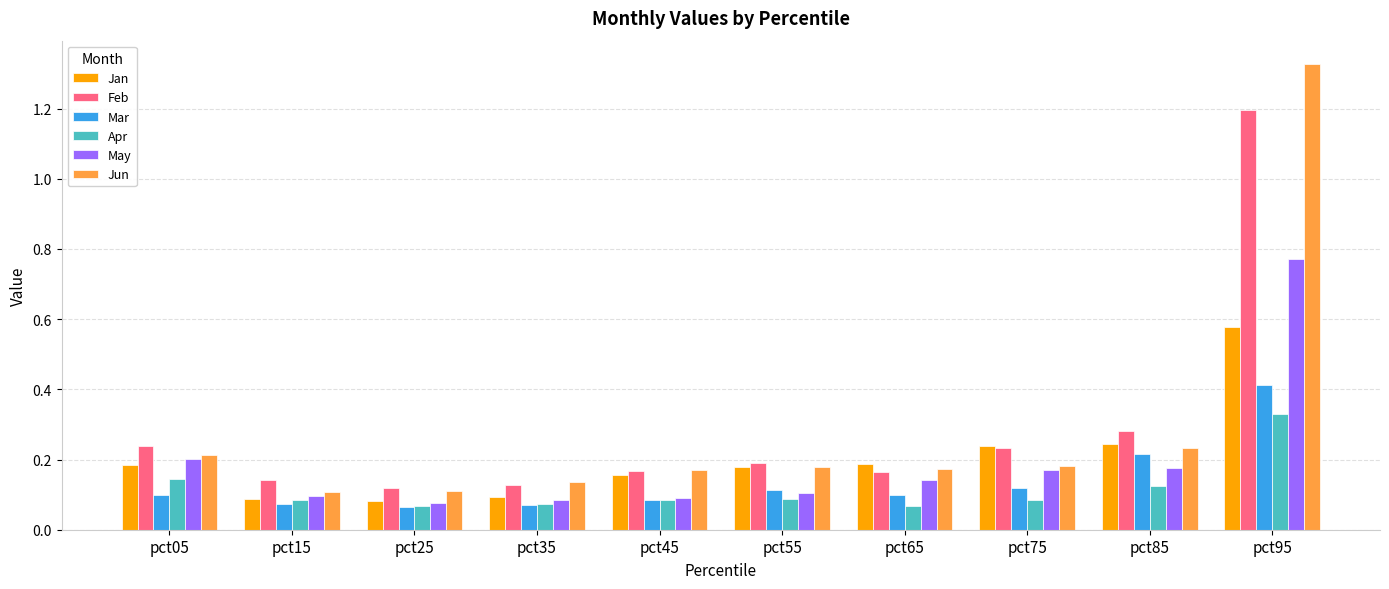

Count the May values in the range 0 to 1.

10